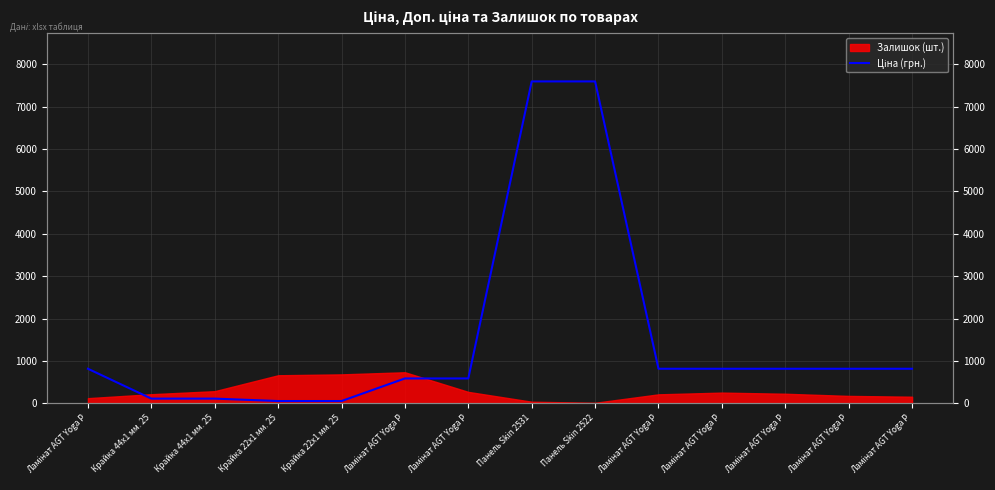

What is the greatest value displayed?

7596.5